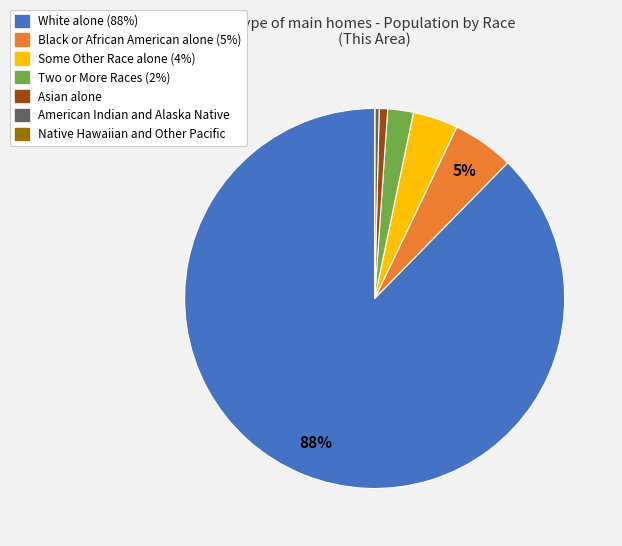

Is there a majority slice in this chart?

Yes